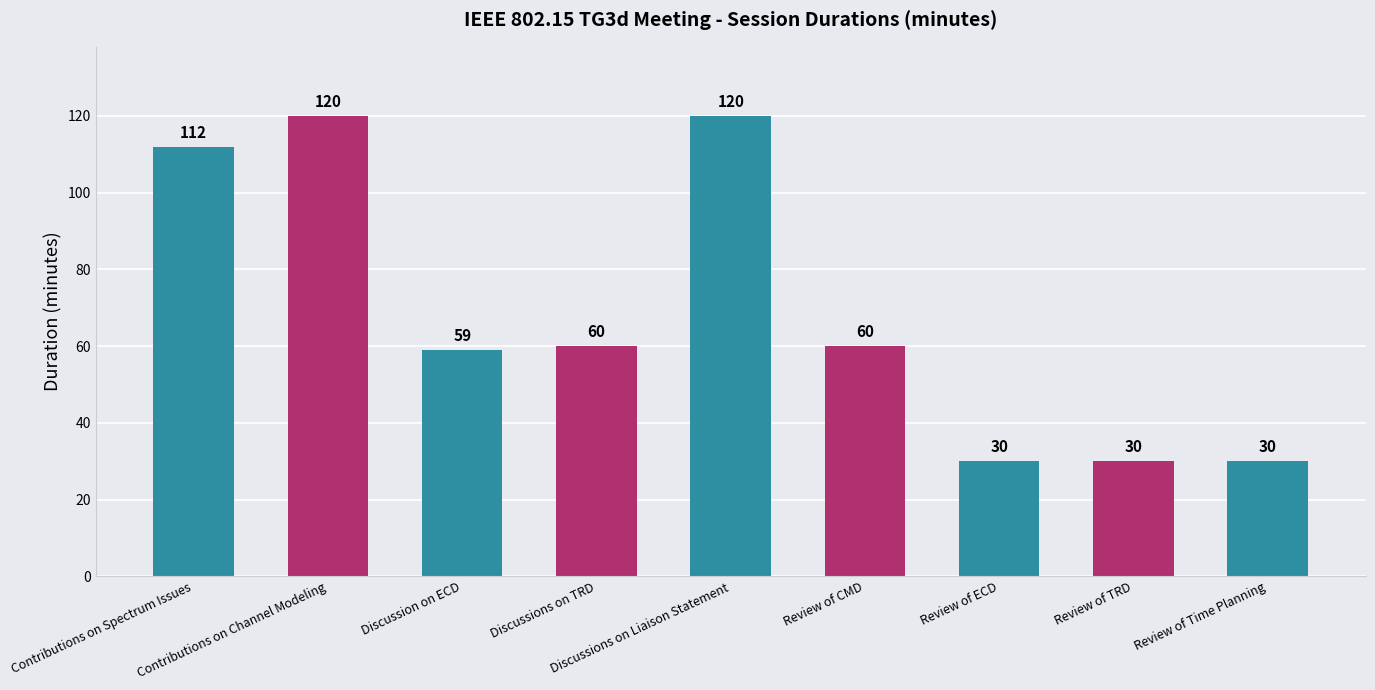

True or false: the data shows 101 at Discussion on ECD.

False